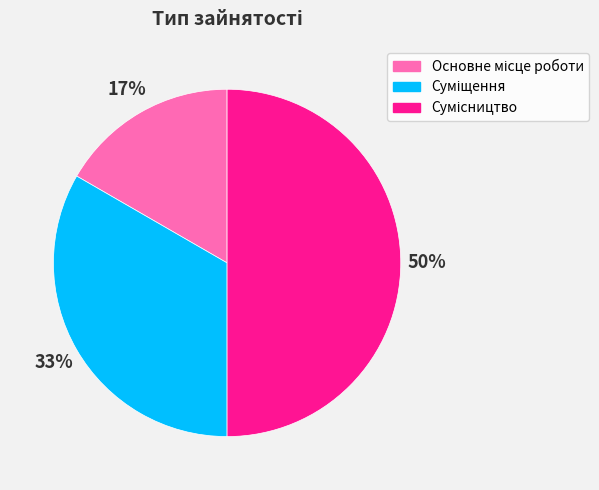

To the nearest percent, what is the difference between the largest and smallest slice percentages?

33%